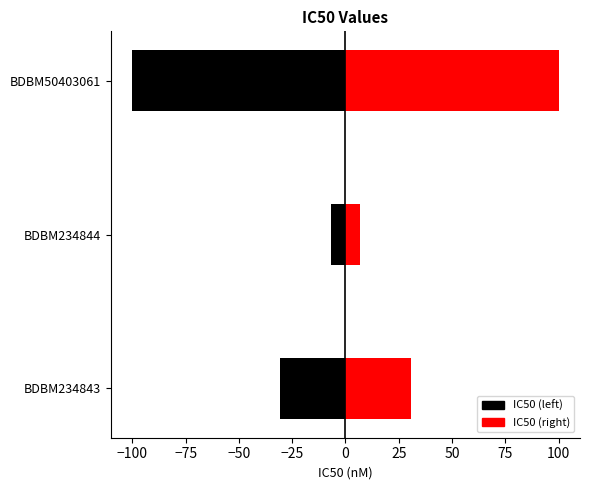

At how many categories does at least one series exceed -78?

3